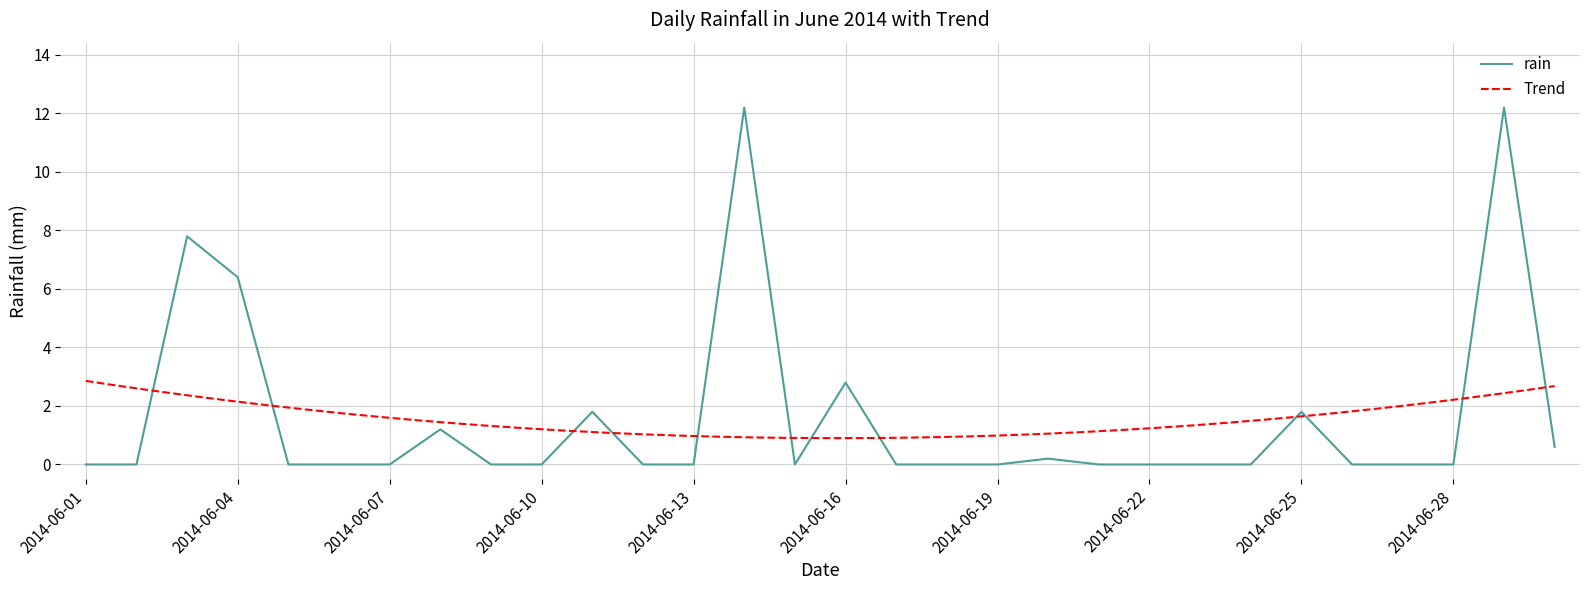

Reading left to right, transcribe all the data shown in this chart.

0.0	0.0	7.8	6.4	0.0	0.0	0.0	1.2	0.0	0.0	1.8	0.0	0.0	12.2	0.0	2.8	0.0	0.0	0.0	0.2	0.0	0.0	0.0	0.0	1.8	0.0	0.0	0.0	12.2	0.6